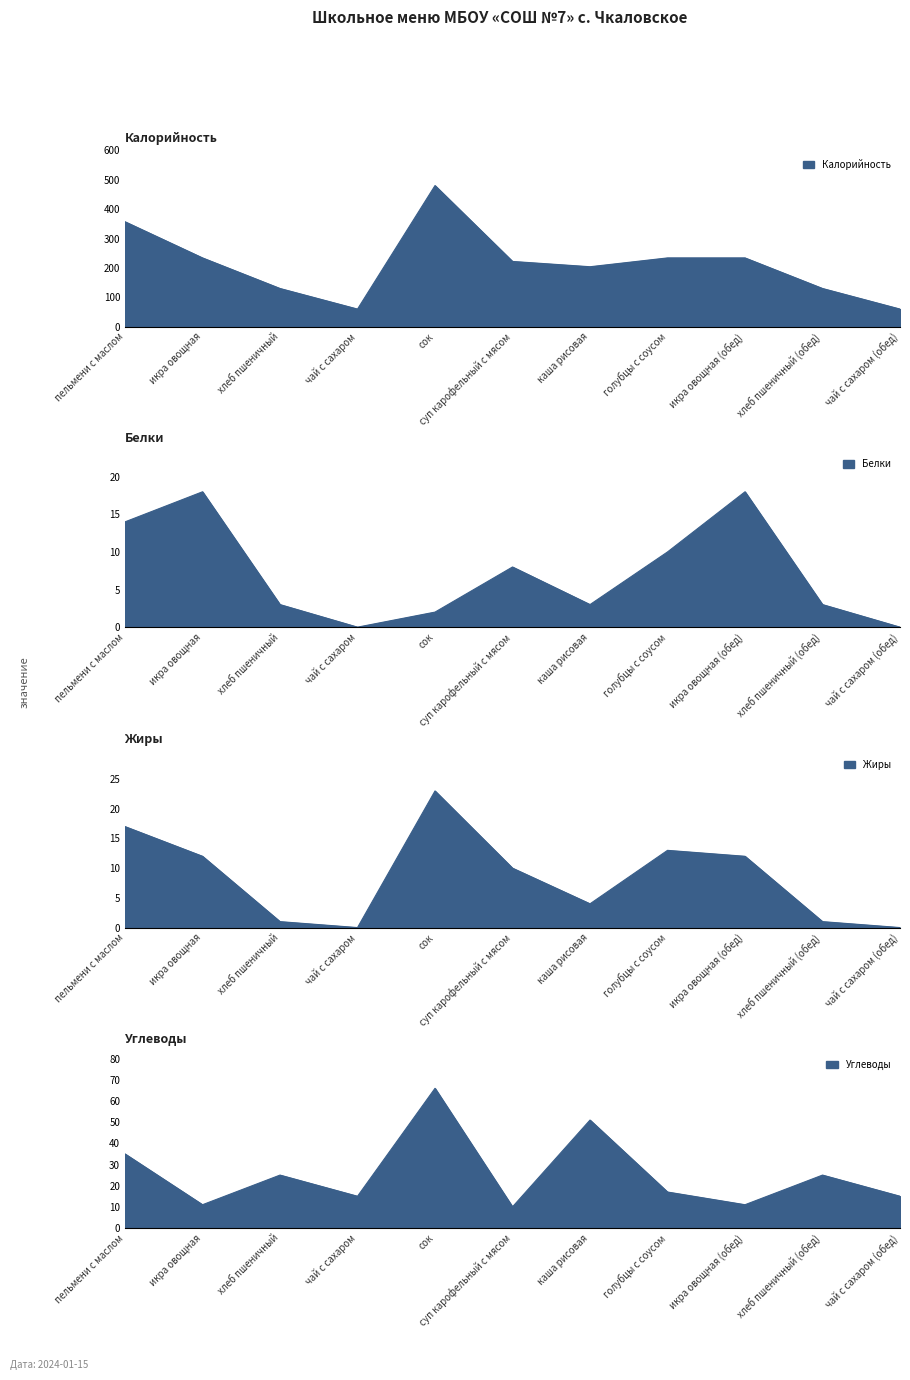

The Жиры series shows 0 at чай с сахаром (обед). True or false?

True